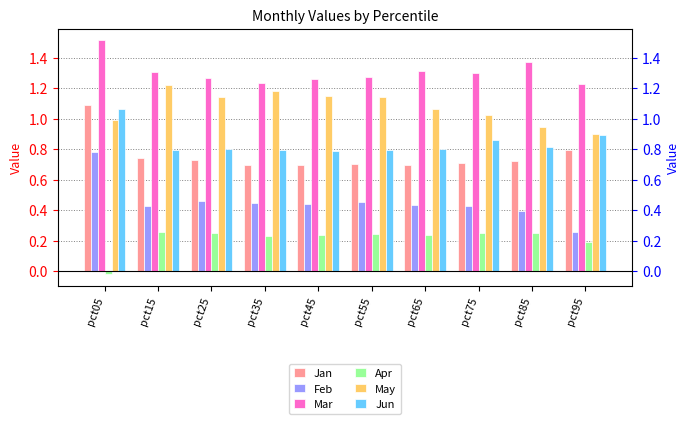

At how many categories does at least one series exceed 0?

10